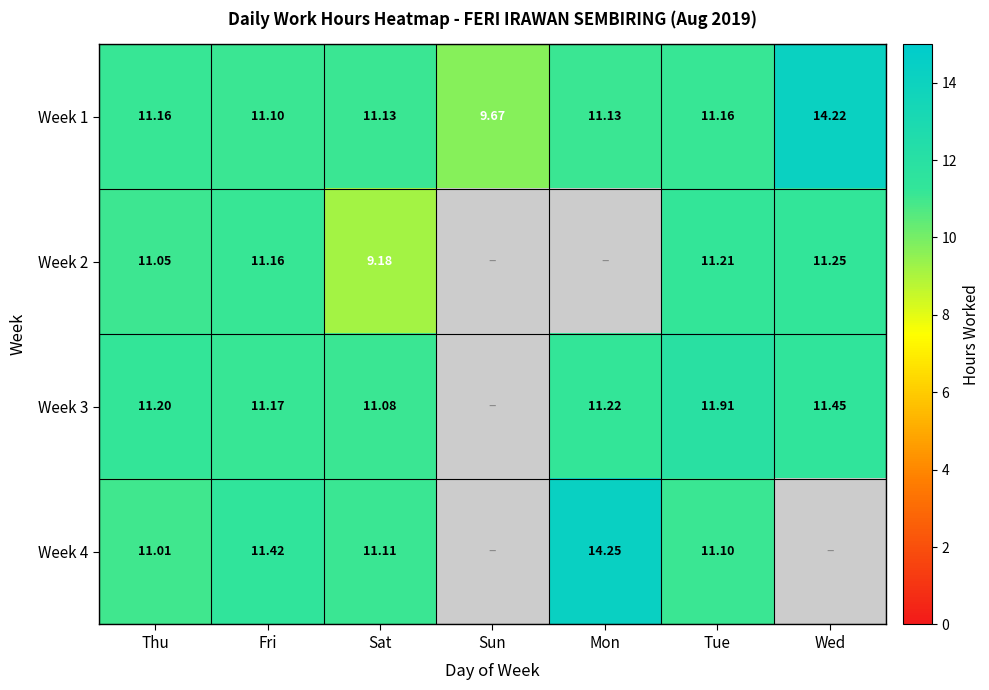

Where is Week 1 nearest to the value 11?

Fri